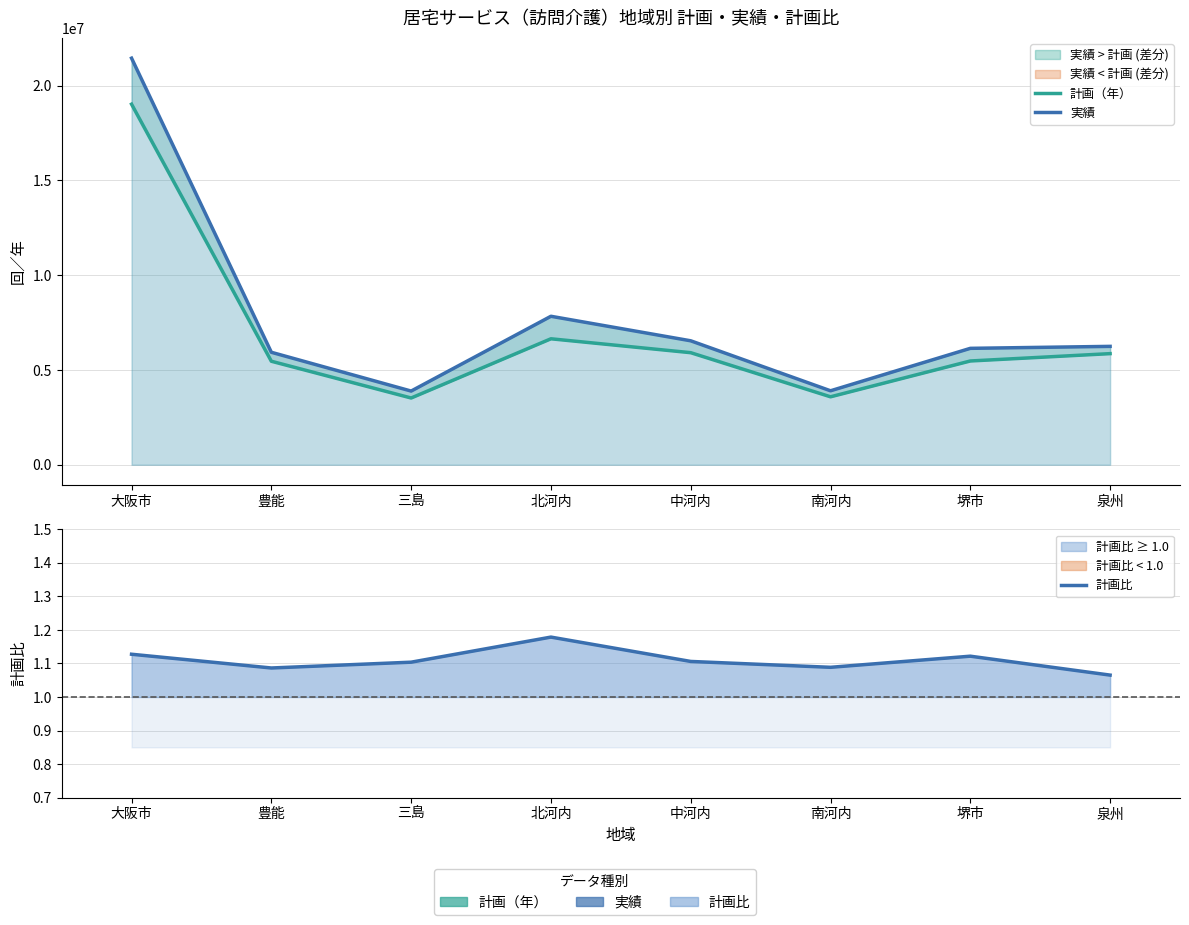

At which label does 計画（年） first exceed 5863603?

大阪市